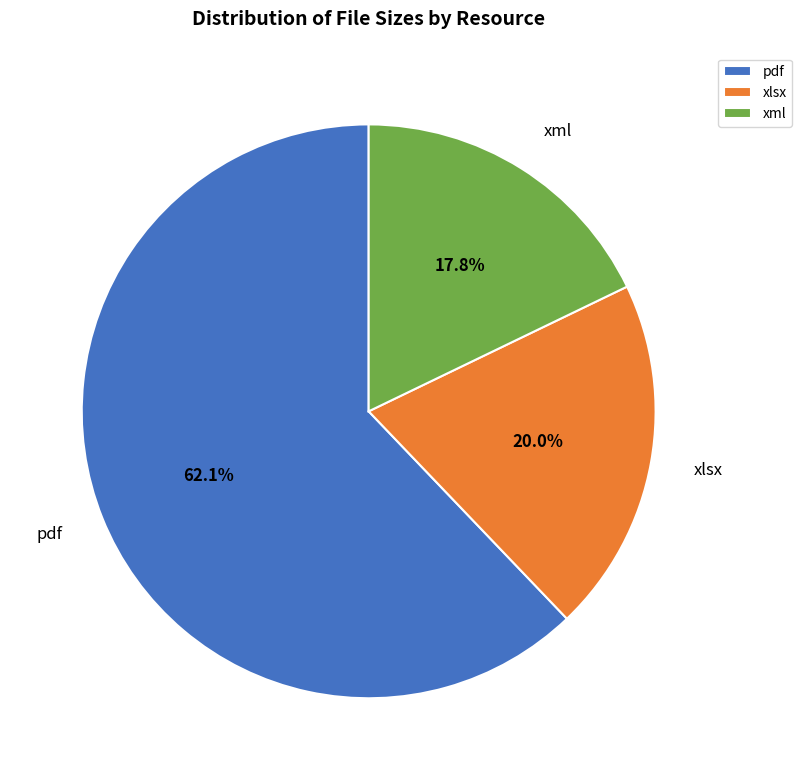

Which category accounts for the majority?

pdf